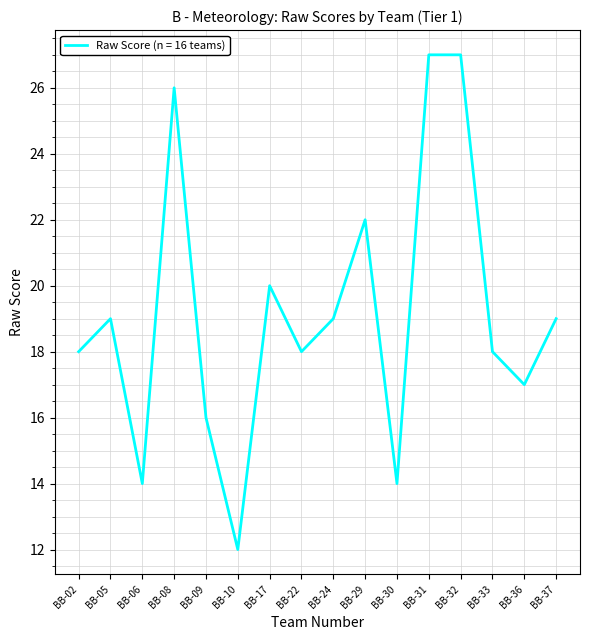

Which category has the lowest value across all series?

BB-10